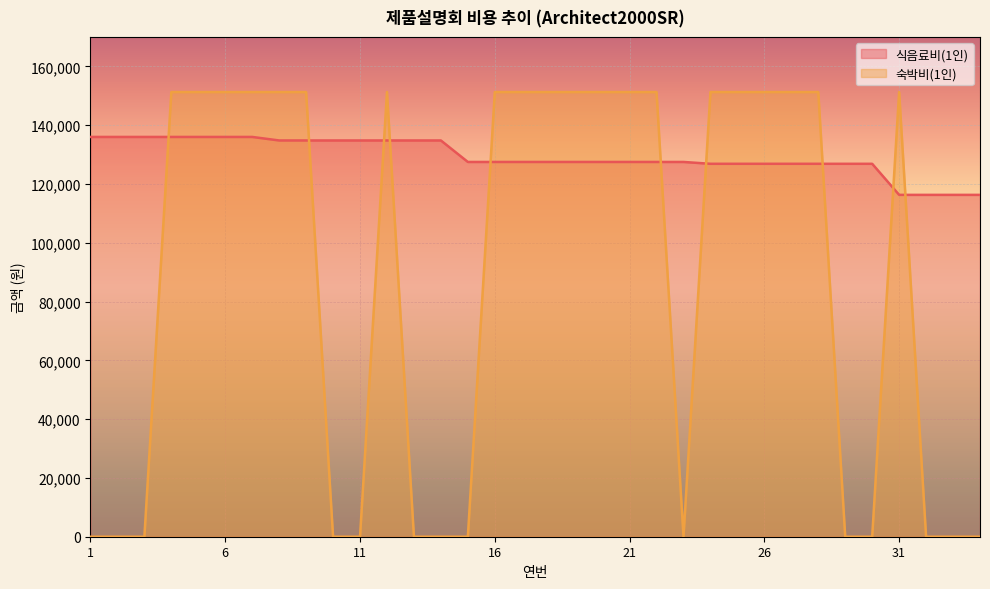

What is the total value across all series at 15?

127473